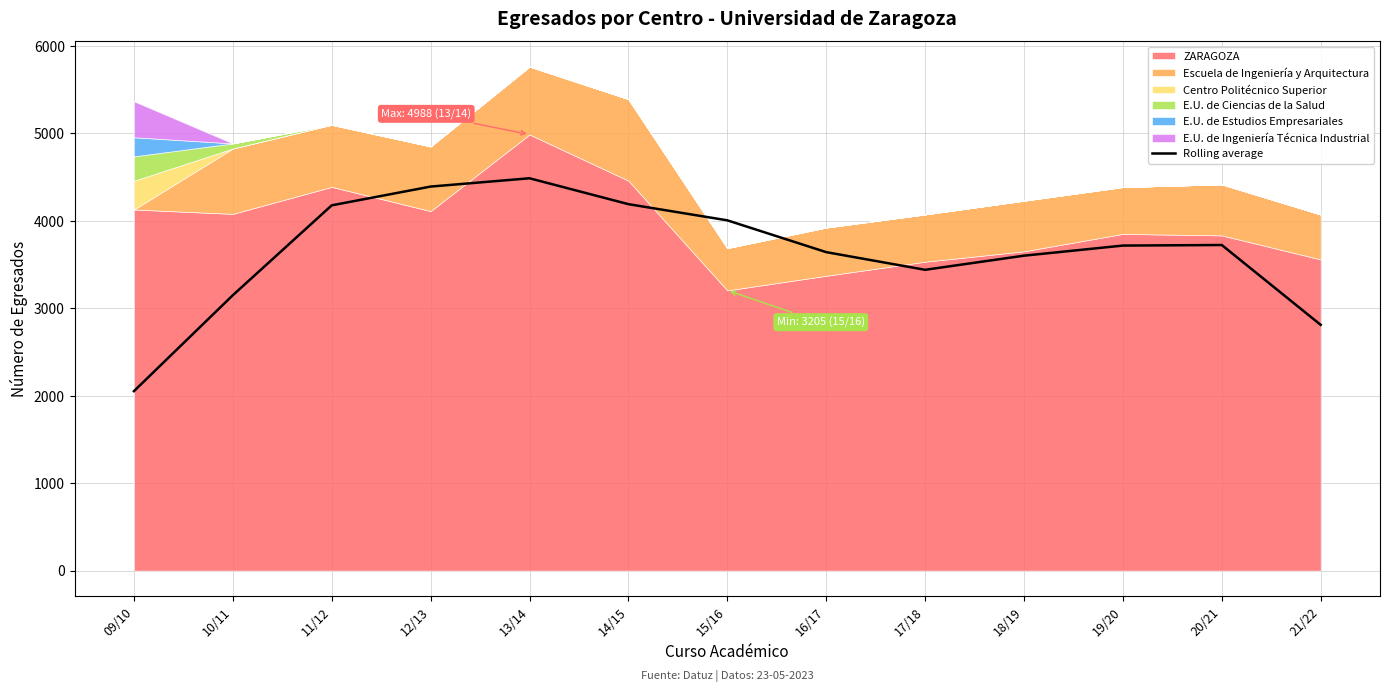

What position from the left is 21/22?

13